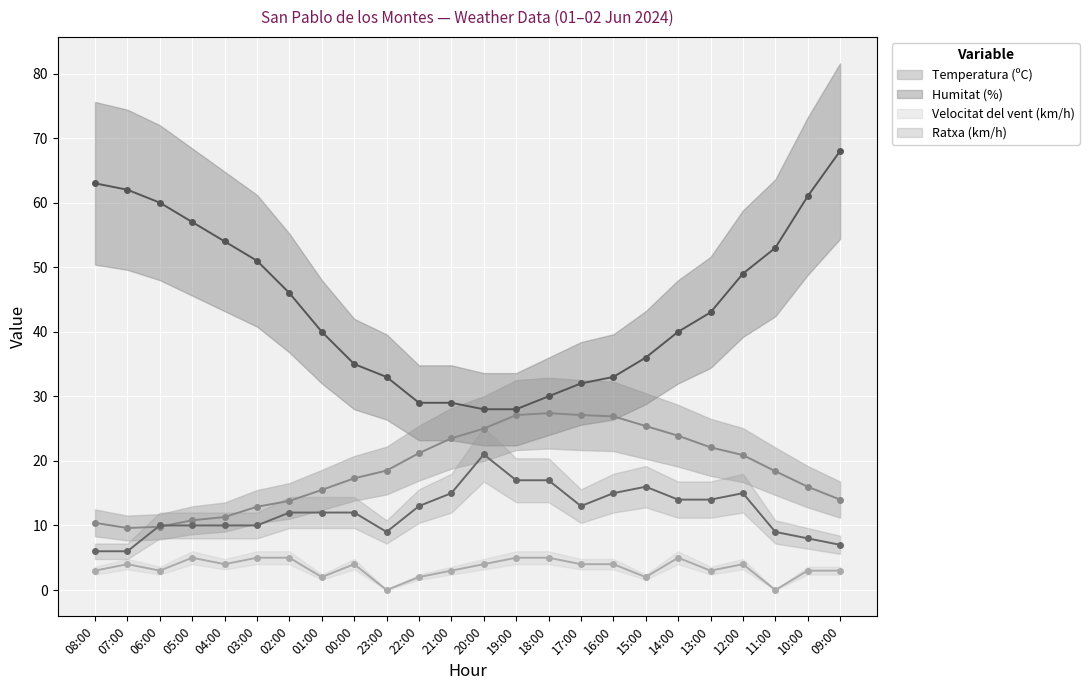

What is the minimum value for Temperatura (ºC) (line)?

9.6